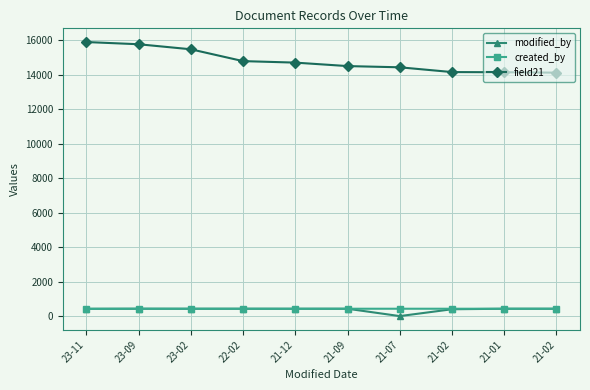

How many data points in created_by are less than 427?

2